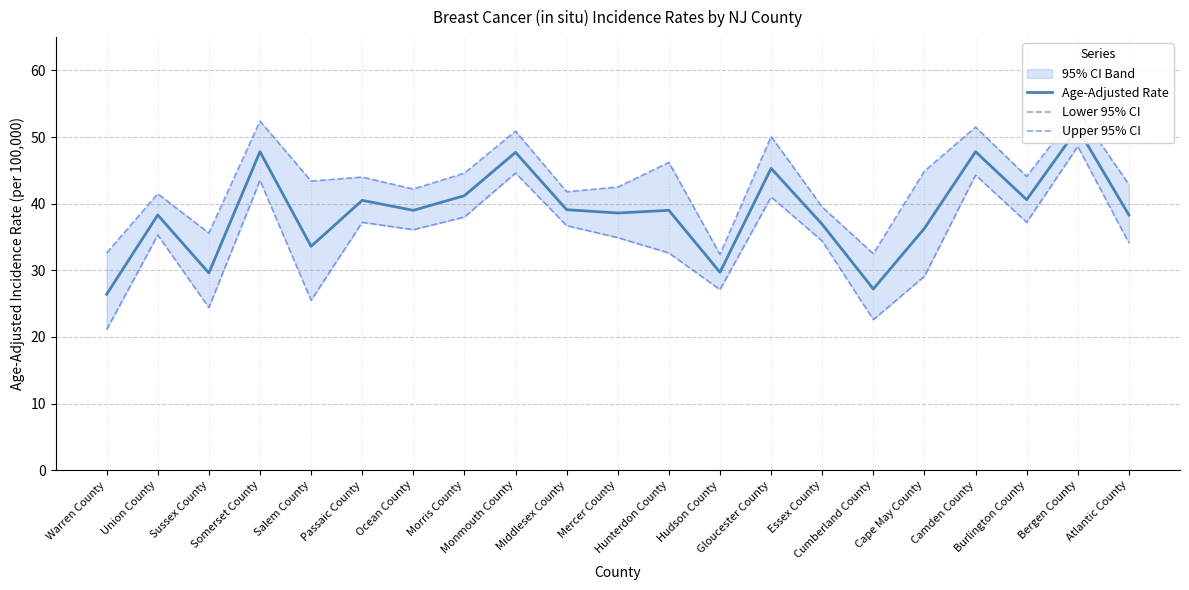

The value of Age-Adjusted Rate at Hunterdon County is 39.0. True or false?

True